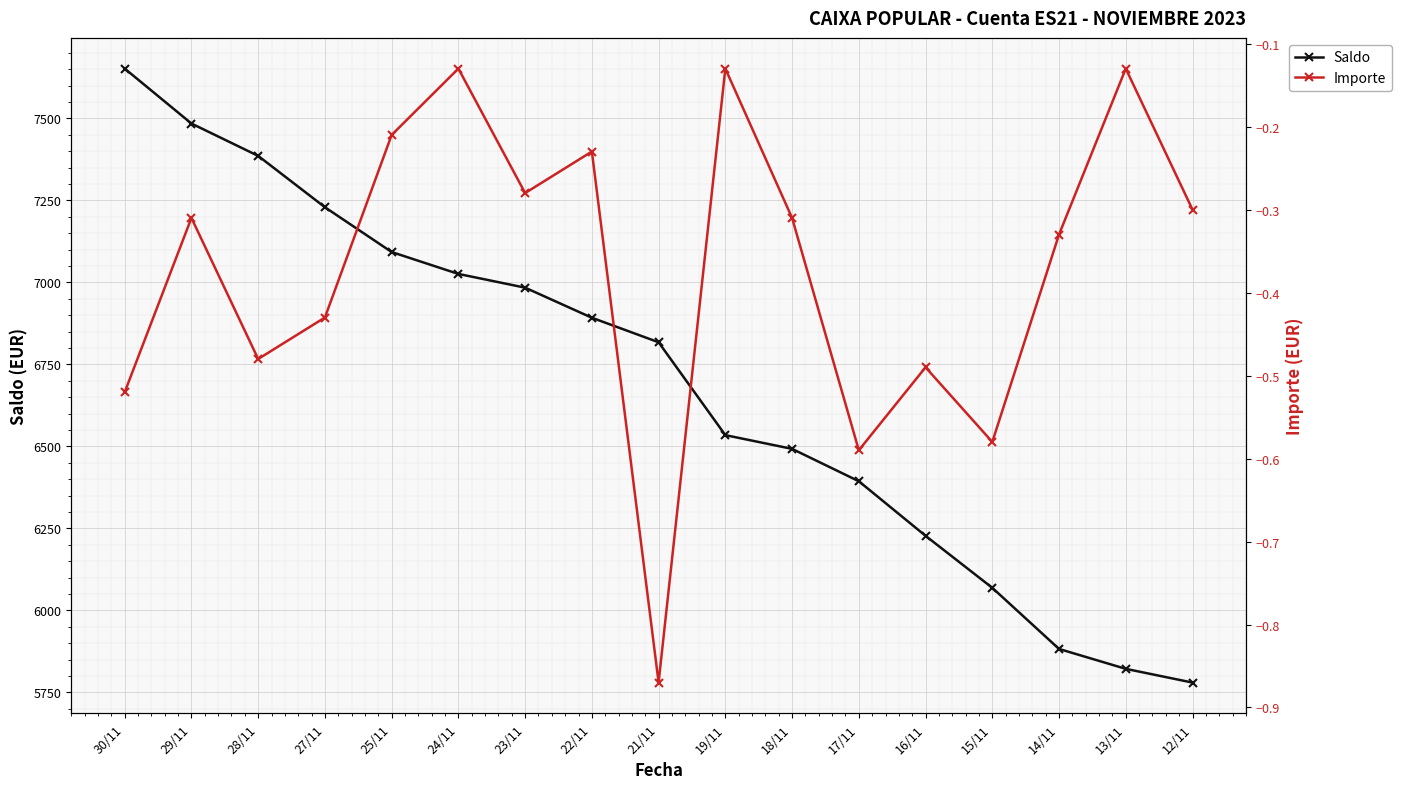

At which label does Saldo reach its minimum?

12/11